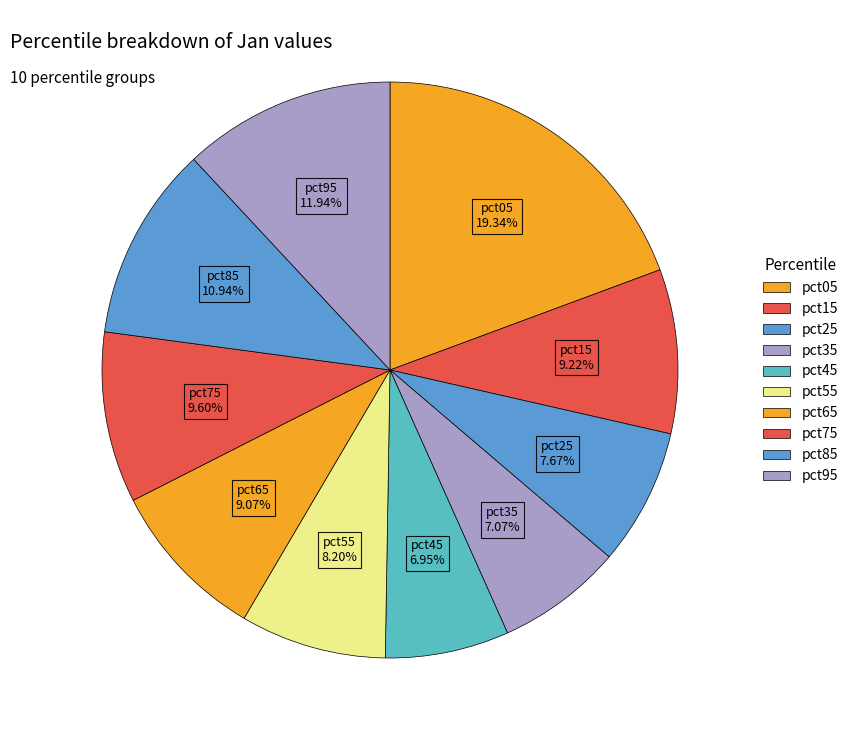

Does pct15 represent more than half of the total?

No